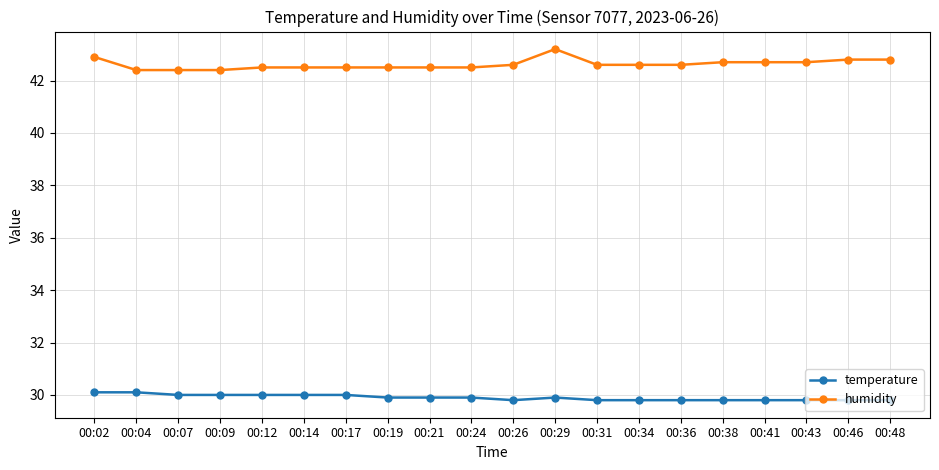

At how many categories does at least one series exceed 41?

20